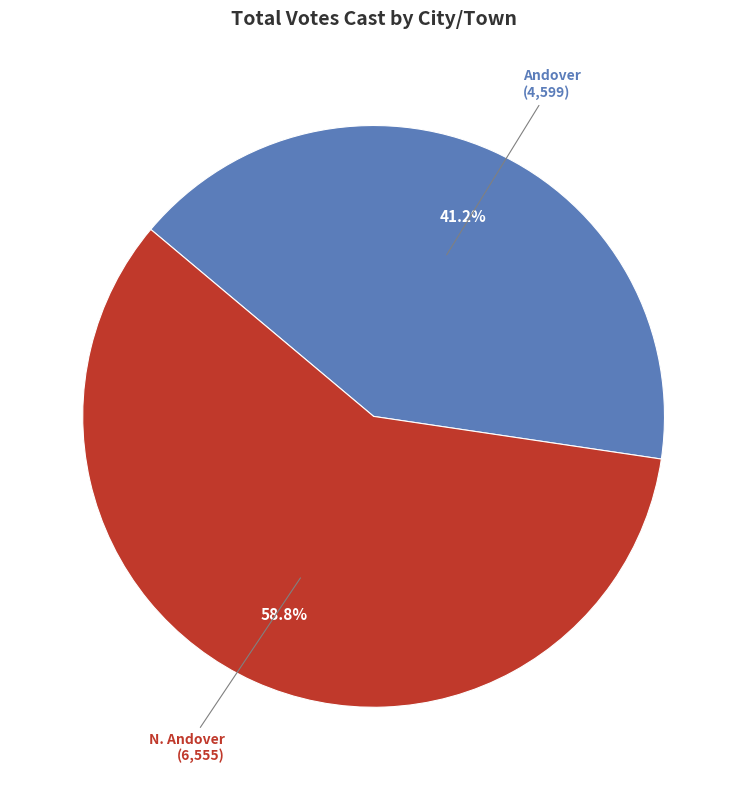

Which category has the biggest portion of the pie?

N. Andover